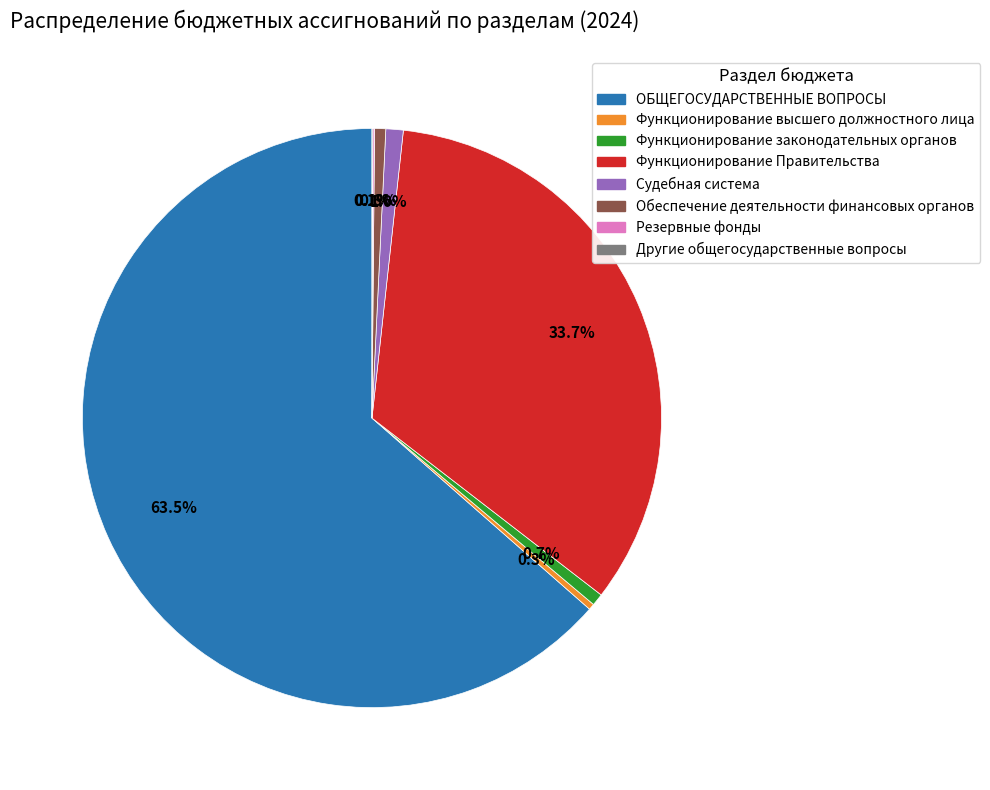

Is the sum of Судебная система and Функционирование Правительства greater than half?

No